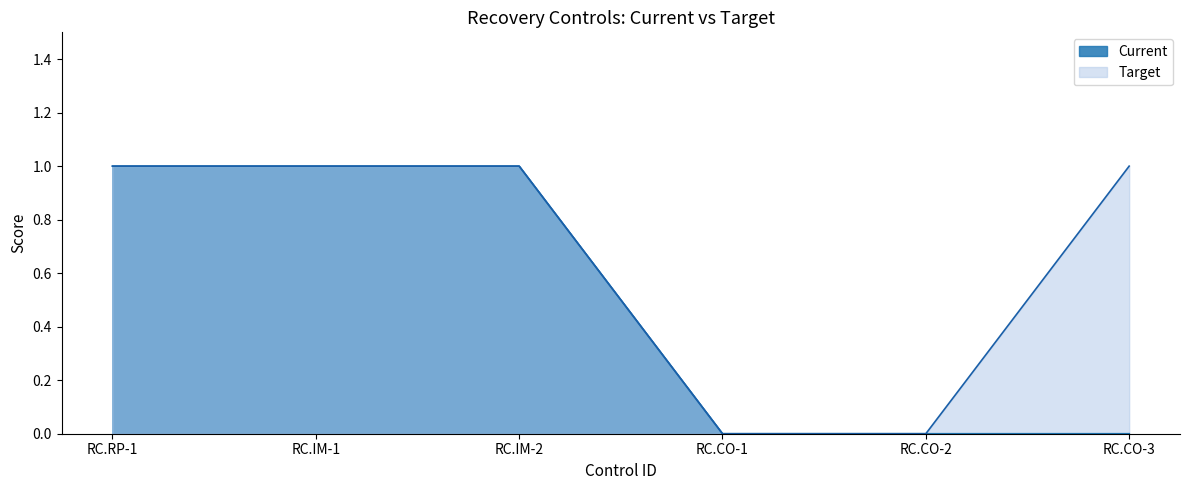

True or false: Target has a value of 1 at RC.CO-3.

True